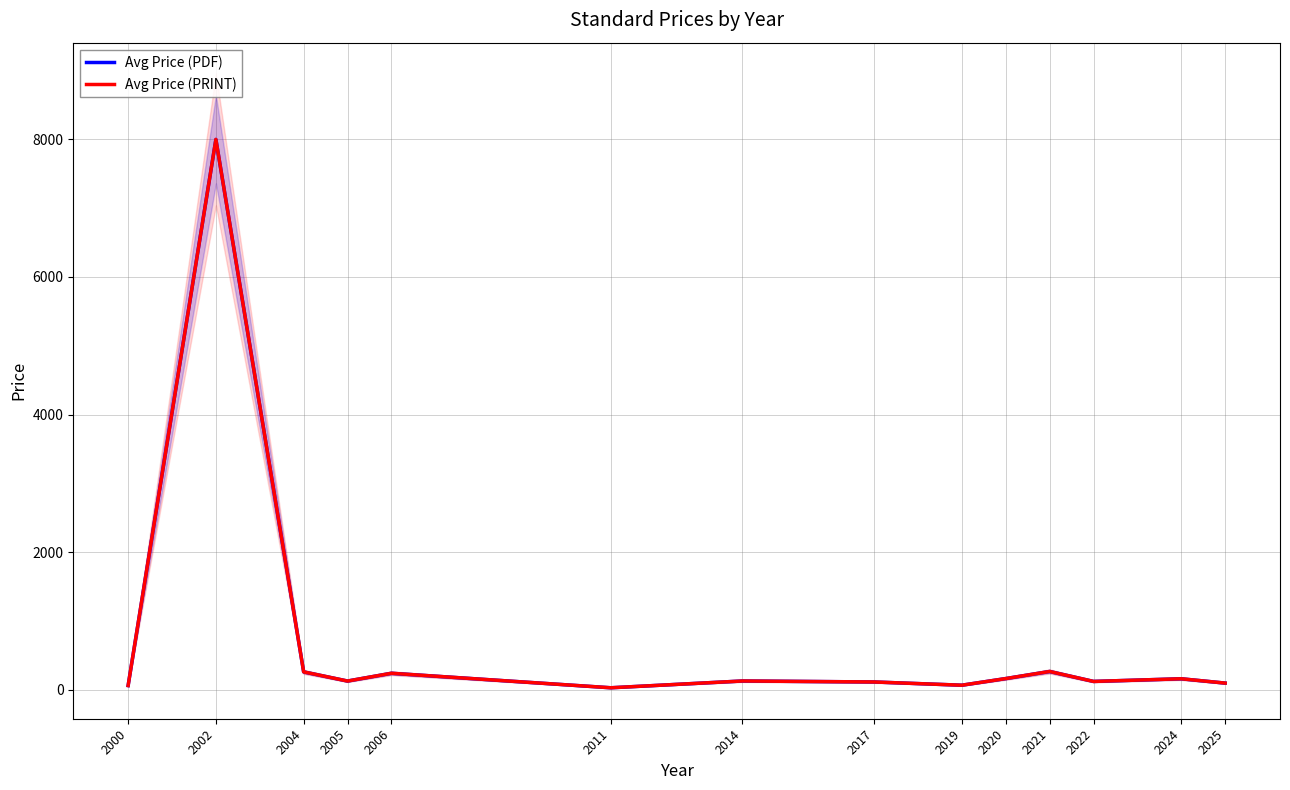

Which series changed the most between 2000 and 2002?

Avg Price (PDF)